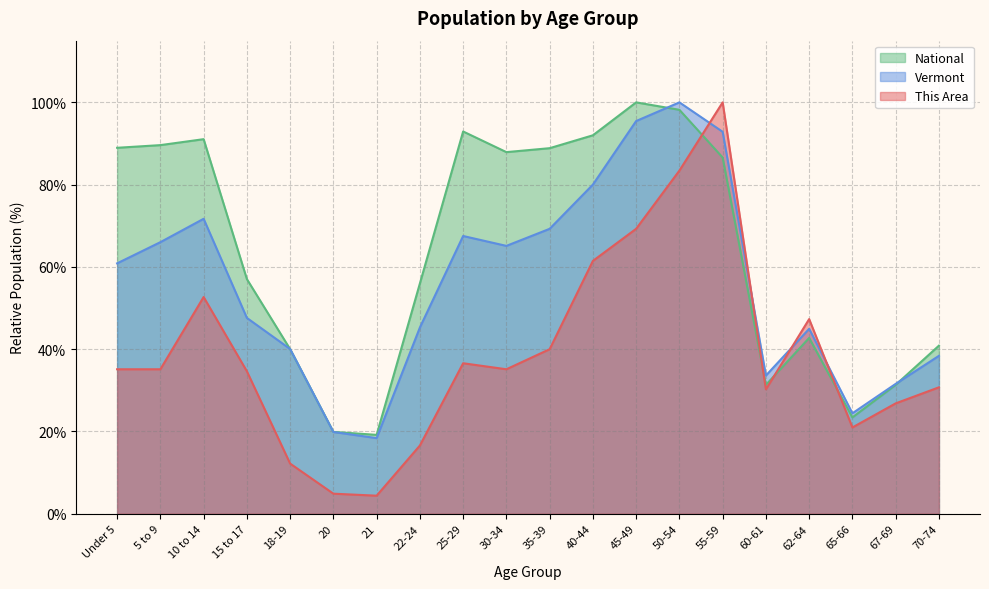

How many values in the National series are below 86?

10